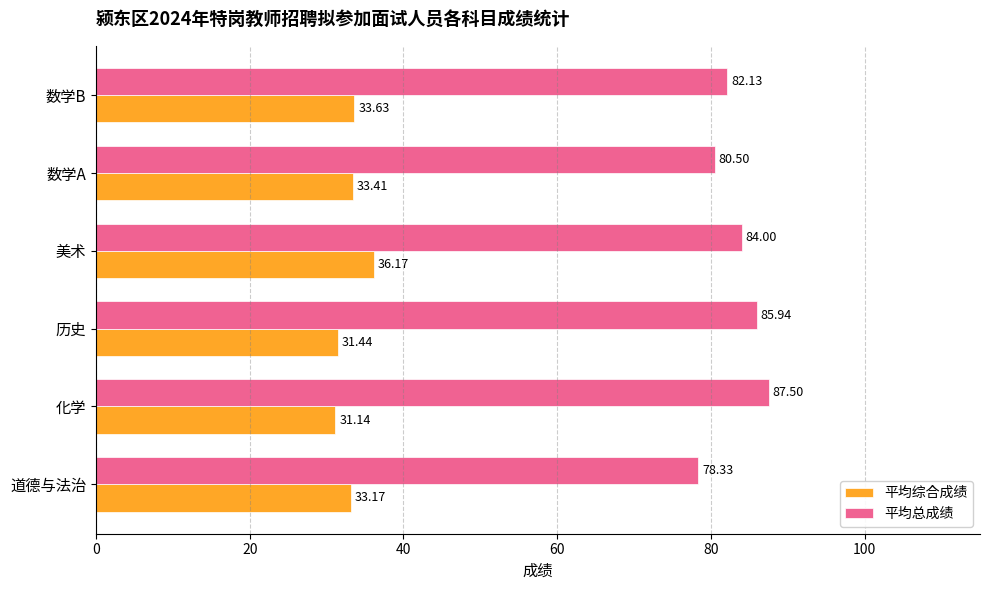

How many values in the 平均综合成绩 series are below 33?

2